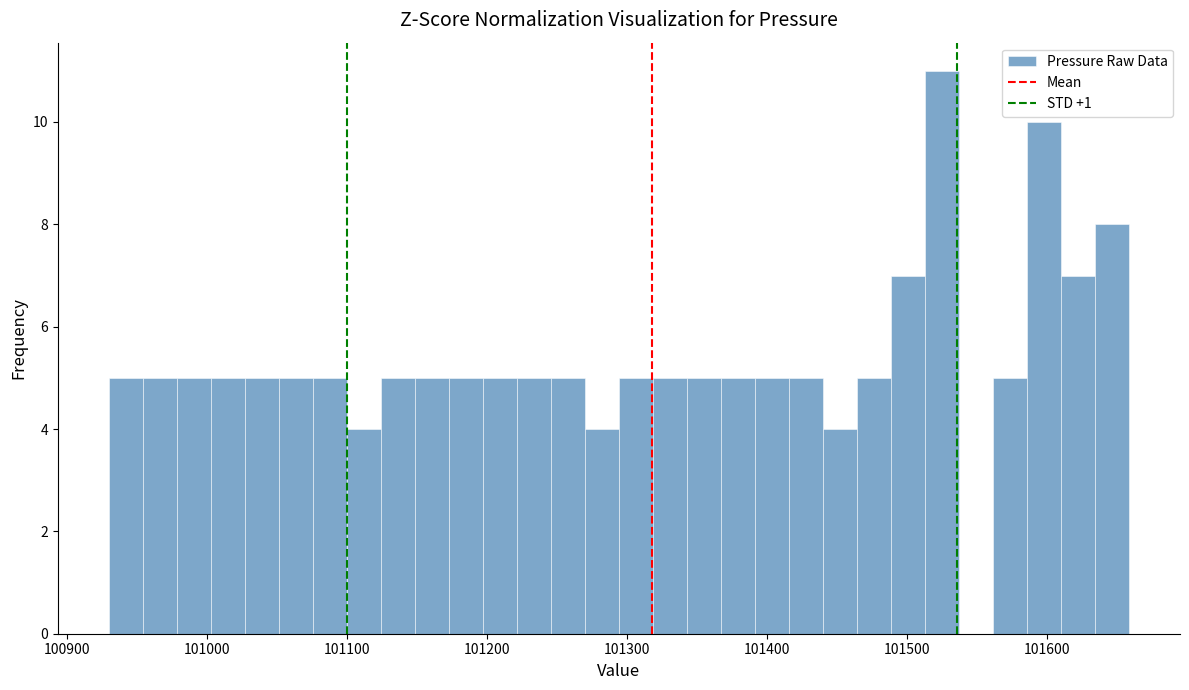

Around what value on the x-axis is the tallest bar? Give the approximate position of its centre, as read against the axis.

101530